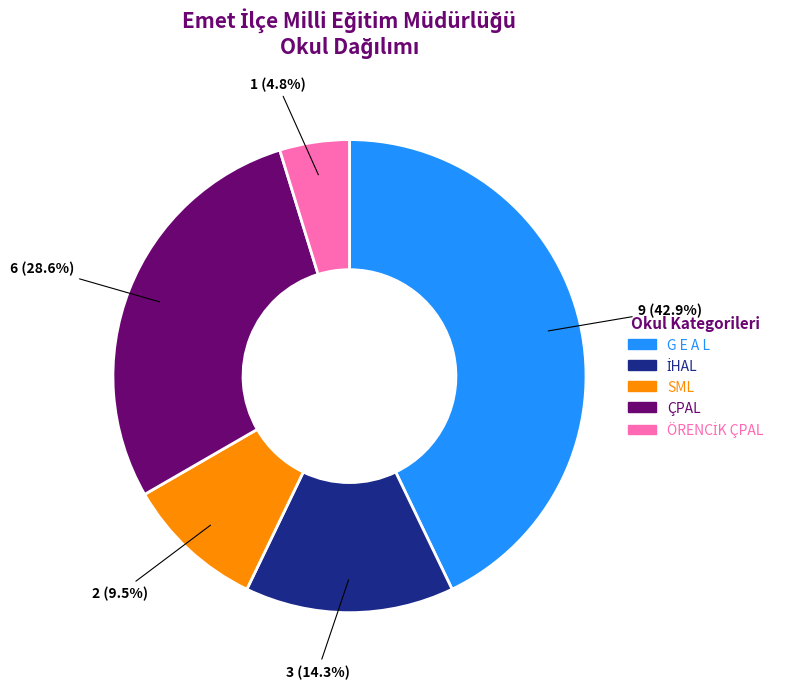

How much of the chart is everything except G E A L?

57.1%